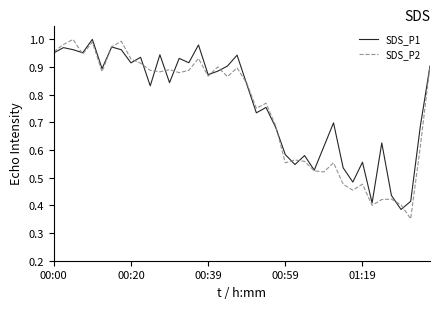

Which series has the widest spread of values?

SDS_P2